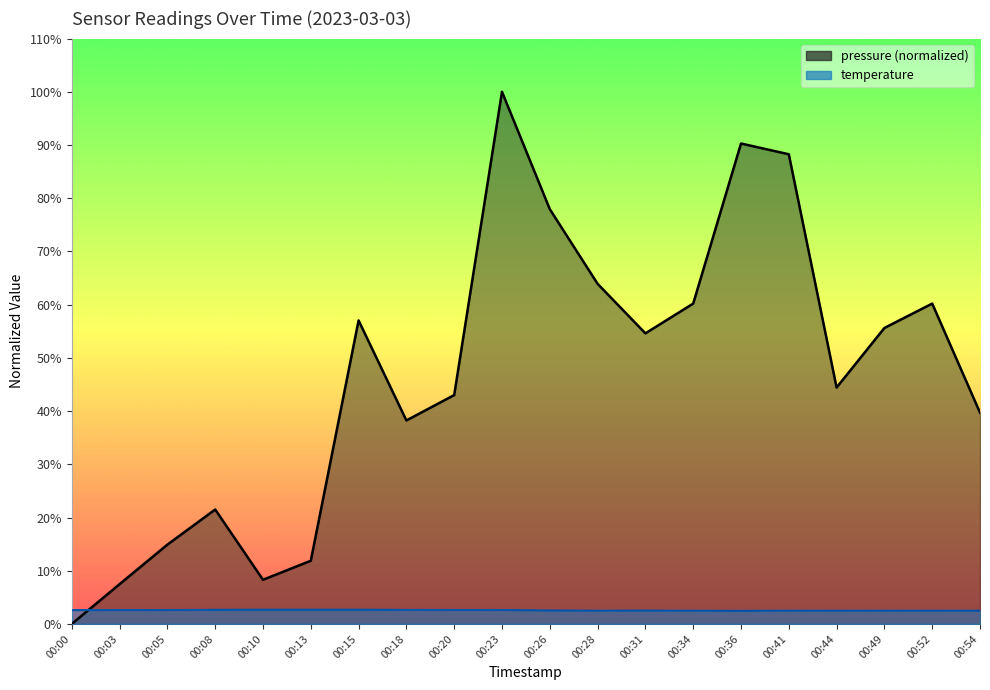

Which series changed the most between 00:26 and 00:41?

pressure